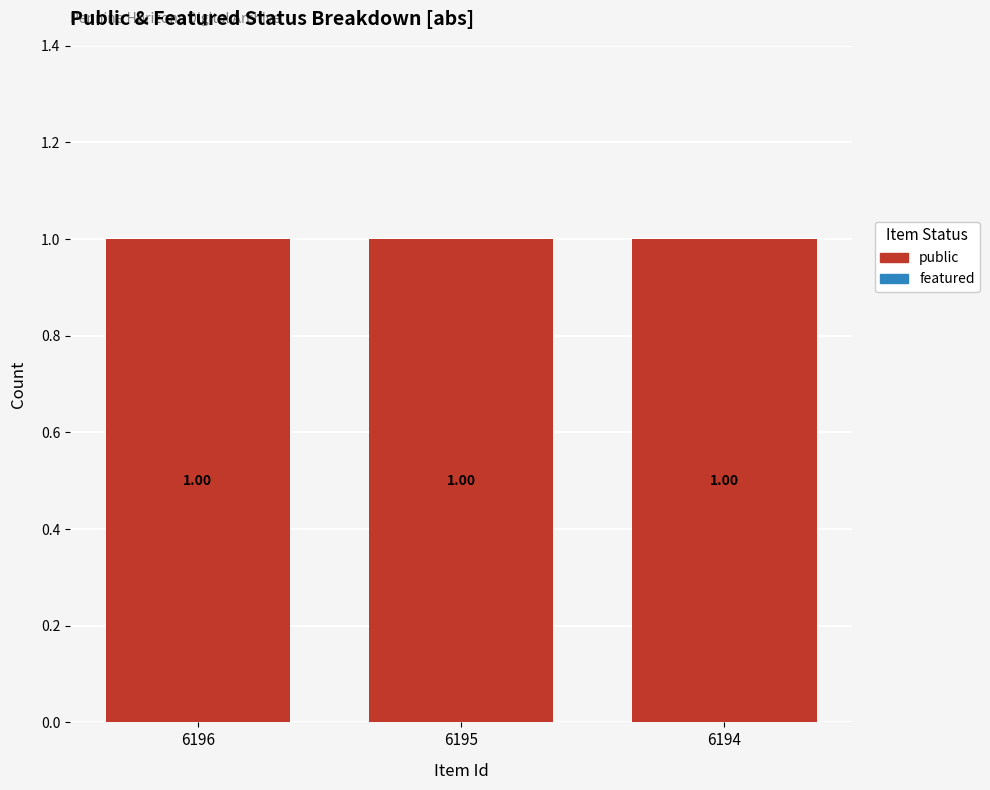

Between 6195 and 6194, which series saw the biggest shift?

public